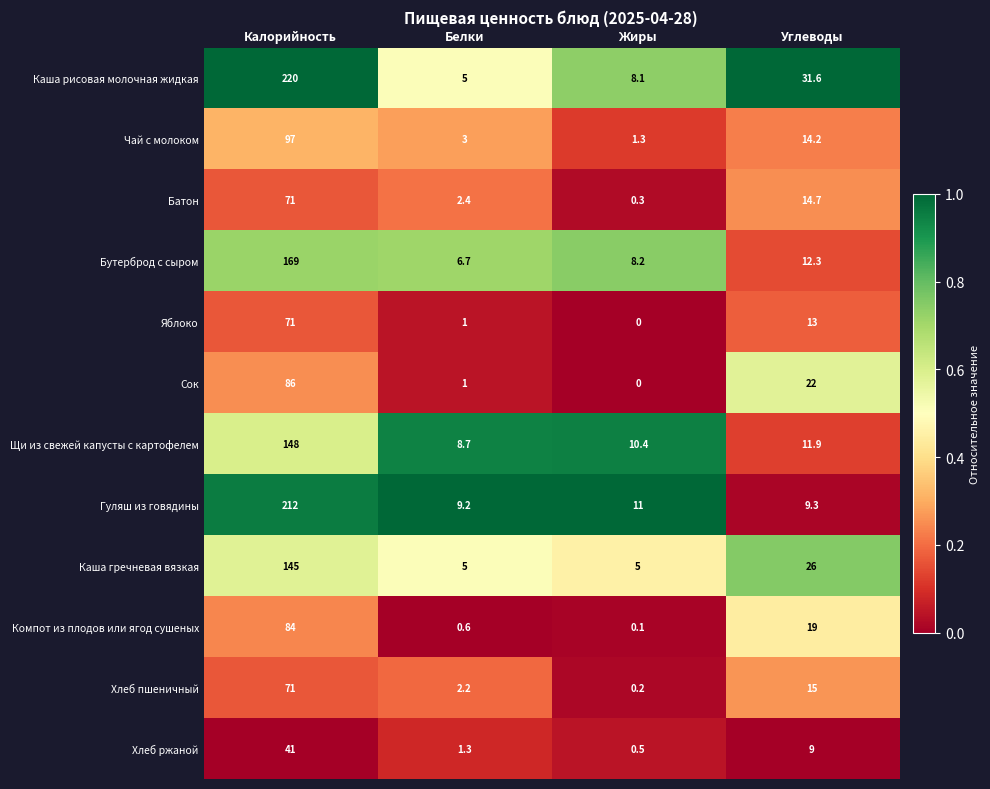

List the labels in order of Компот из плодов или ягод сушеных value, smallest first.

Жиры, Белки, Углеводы, Калорийность